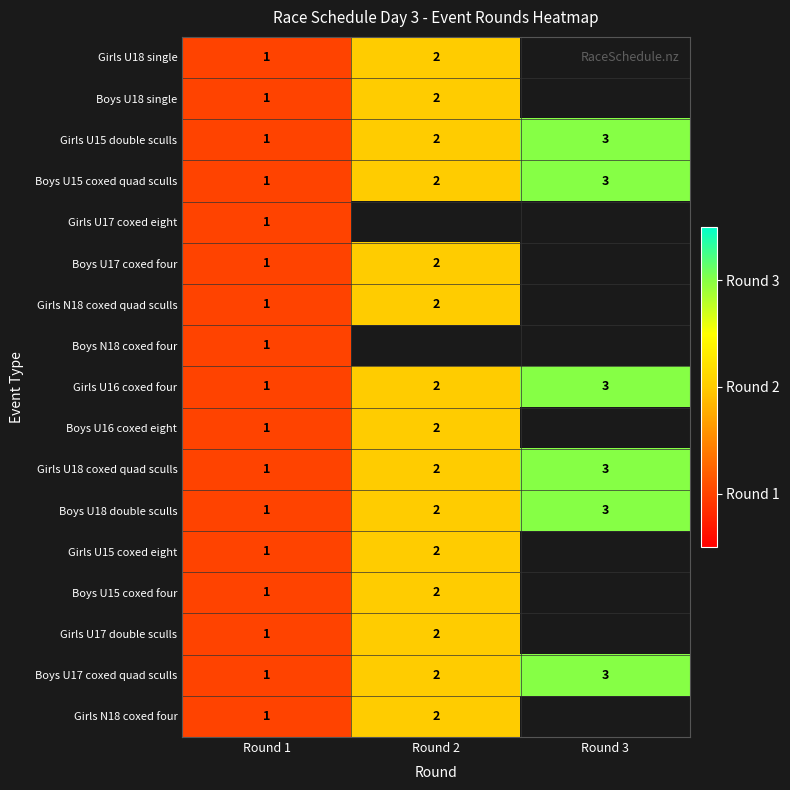

How many Girls U15 double sculls values are between 1 and 3?

3